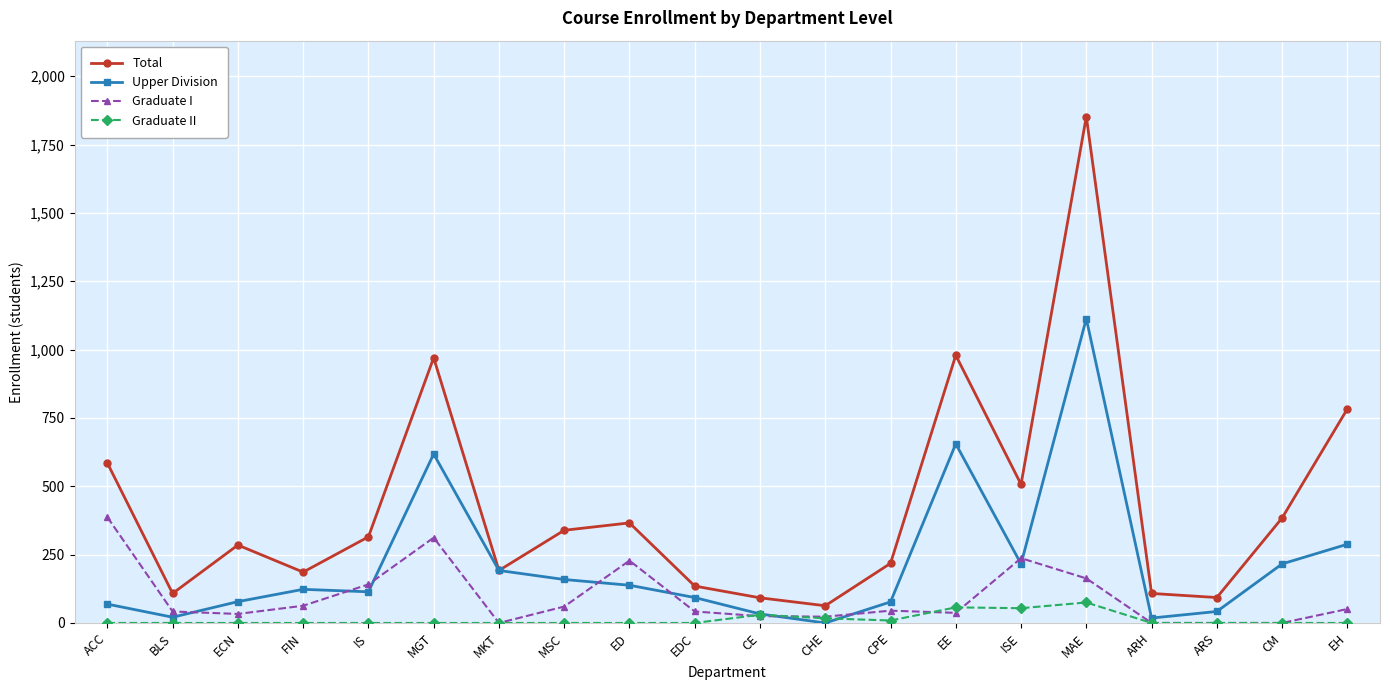

List the series in order of their peak value, highest first.

Total, Upper Division, Graduate I, Graduate II